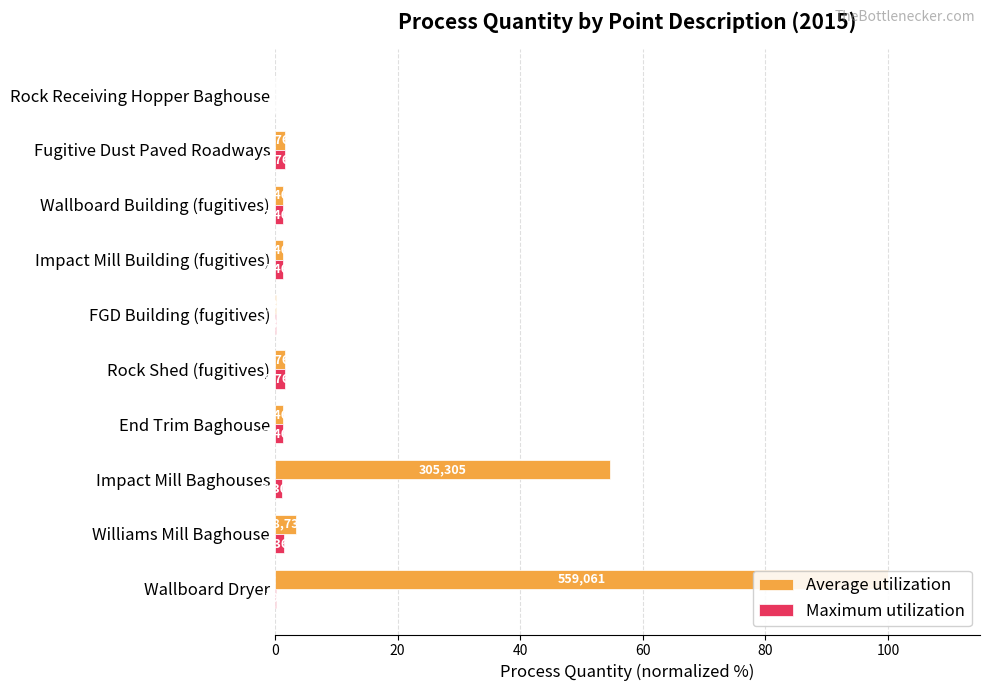

How many data points in Maximum utilization are above 1?

7